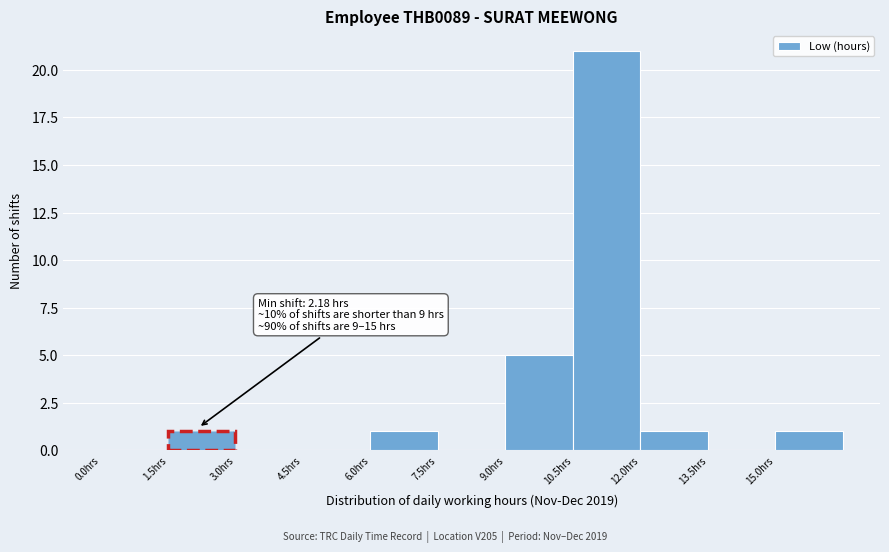

Which range on the x-axis has the tallest bar?

10.5 to 12.0